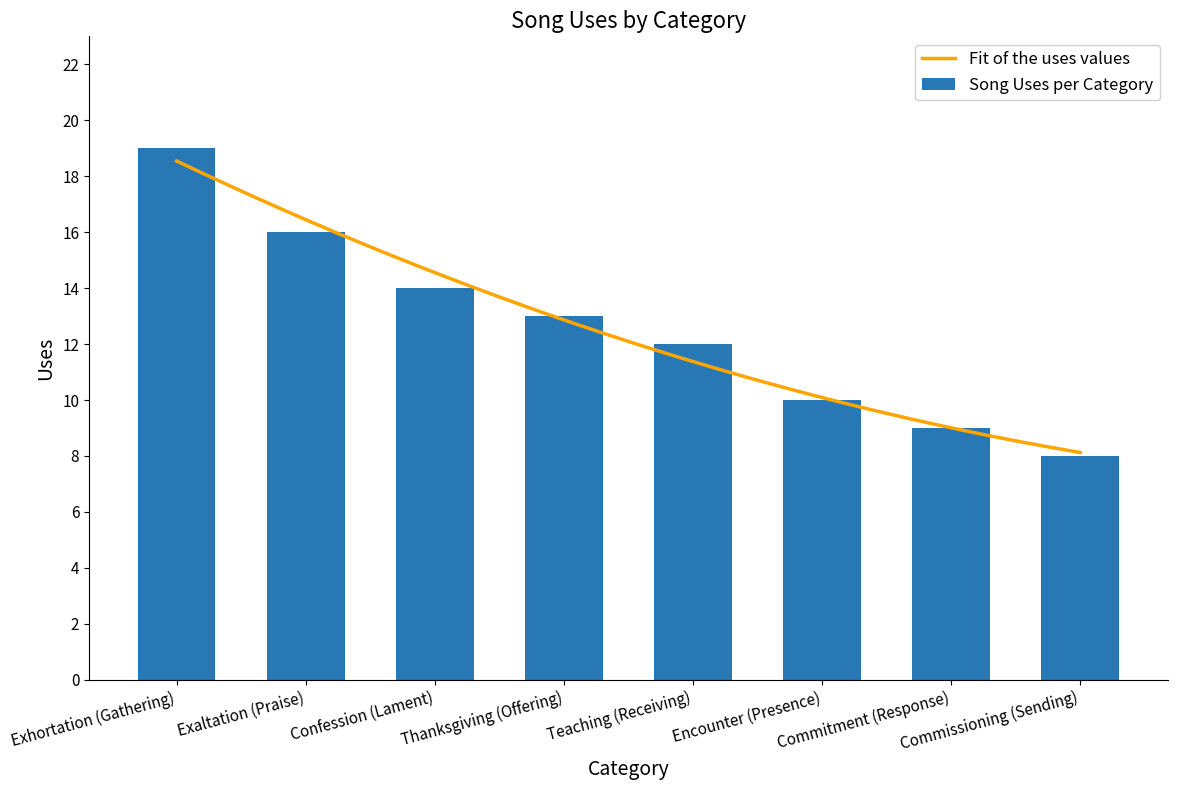

Is it true that Song Uses per Category equals 19 at Confession (Lament)?

False